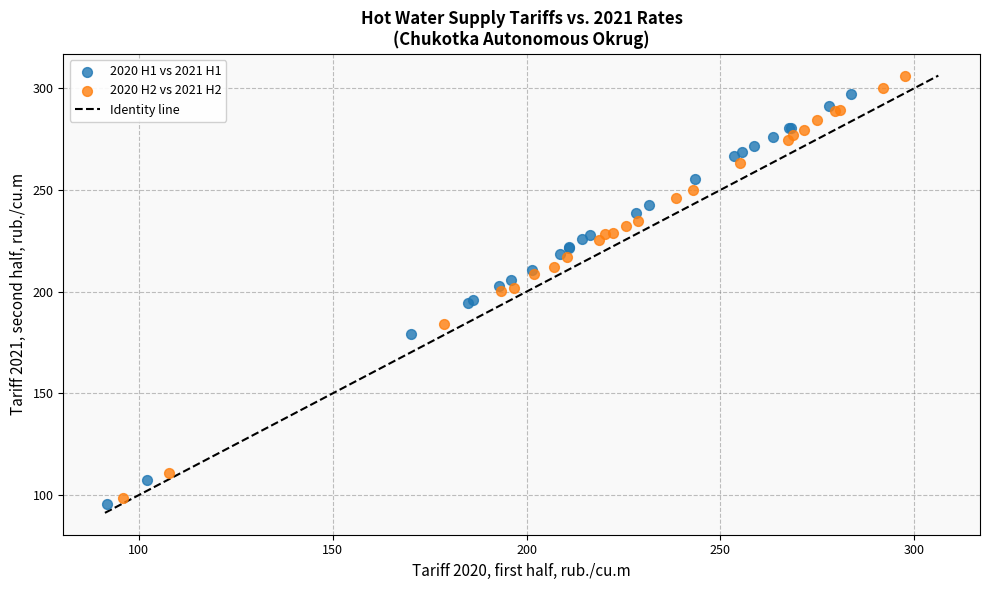

Which series contains the lowest Y value?

2020 H1 vs 2021 H1